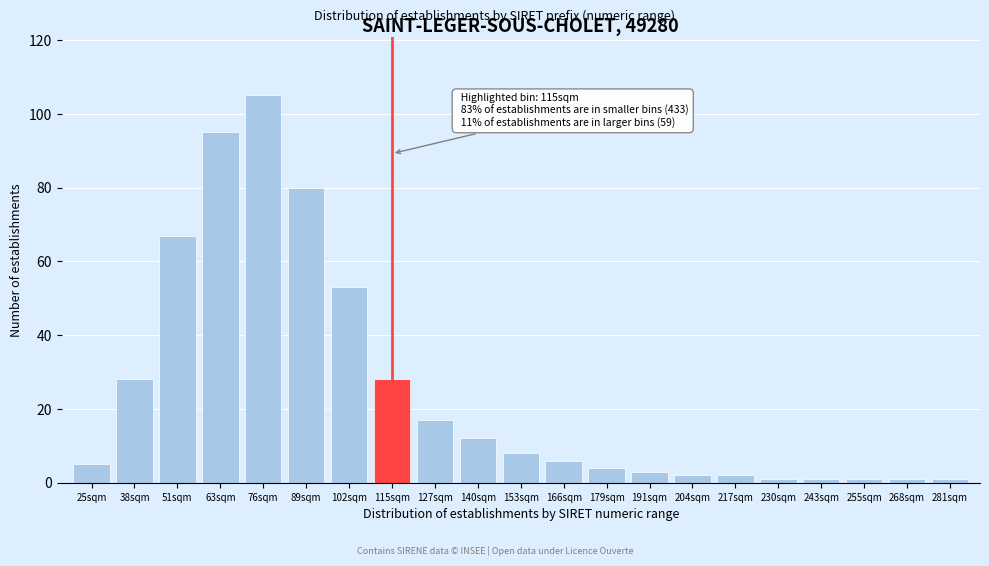

Reading right to left, extract all data points from this chart.

1	1	1	1	1	2	2	3	4	6	8	12	17	28	53	80	105	95	67	28	5